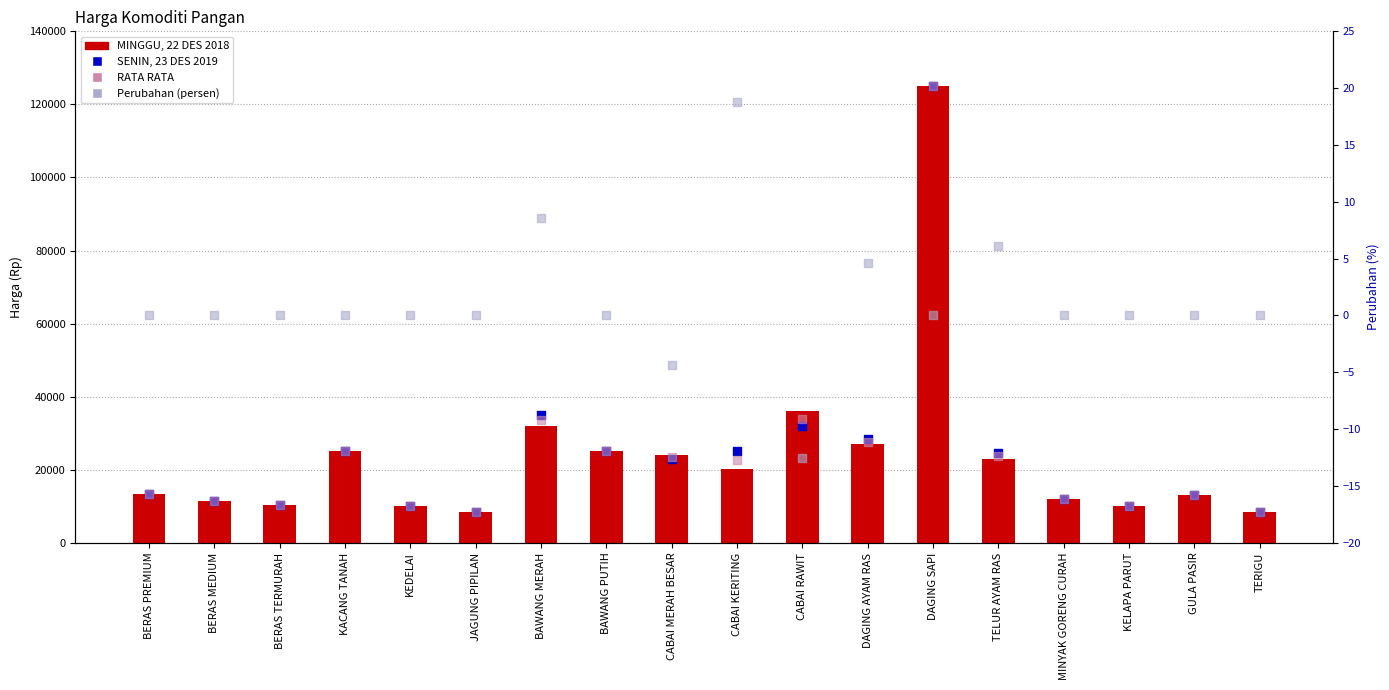

Which series has the largest Y range (max minus min)?

MINGGU, 22 DES 2018